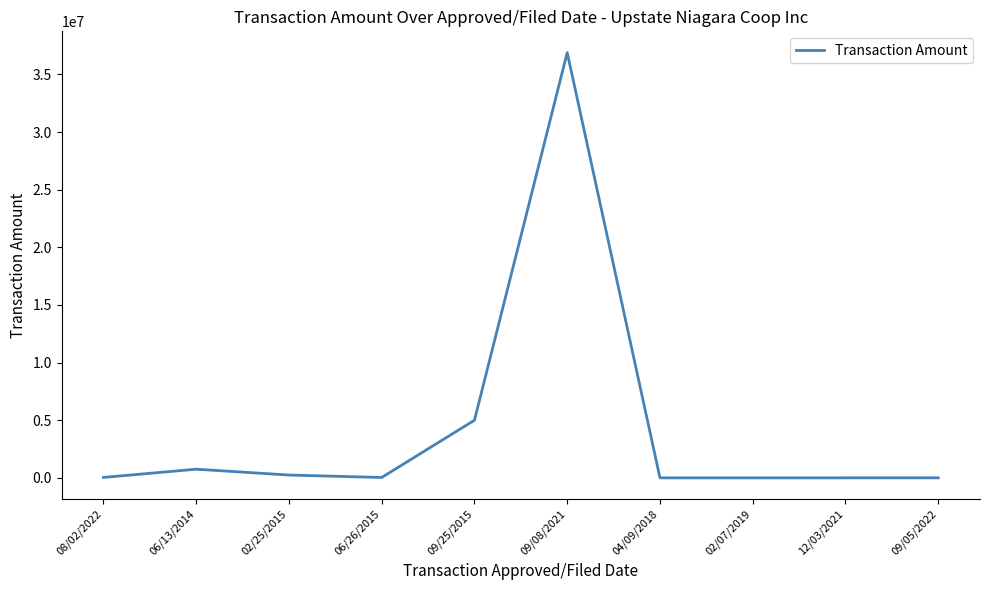

Is it true that the value at 09/08/2021 is 8466569.9?

False